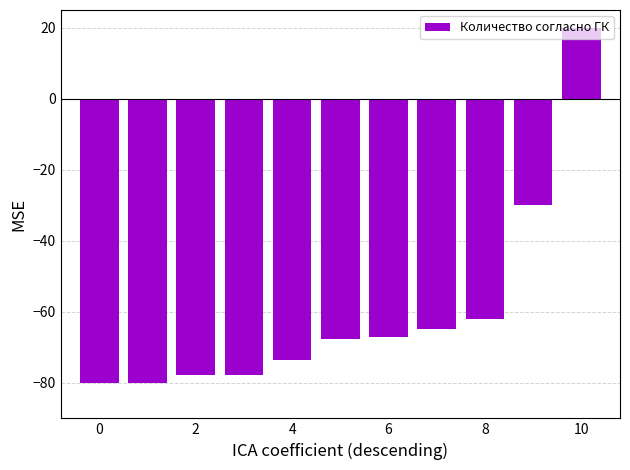

What is the greatest value displayed?

20.0